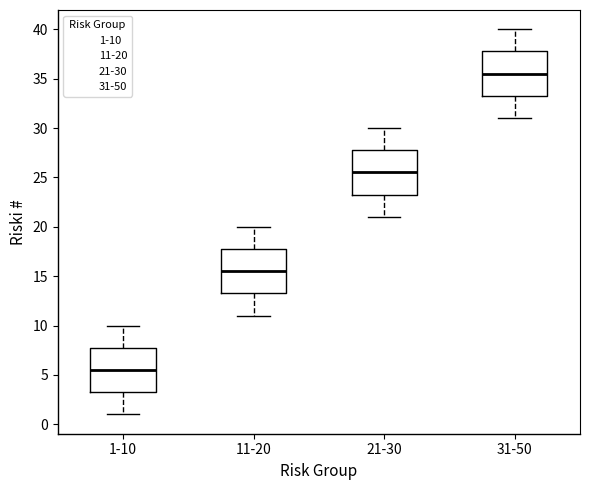

Which box's median line is the highest?

31-50